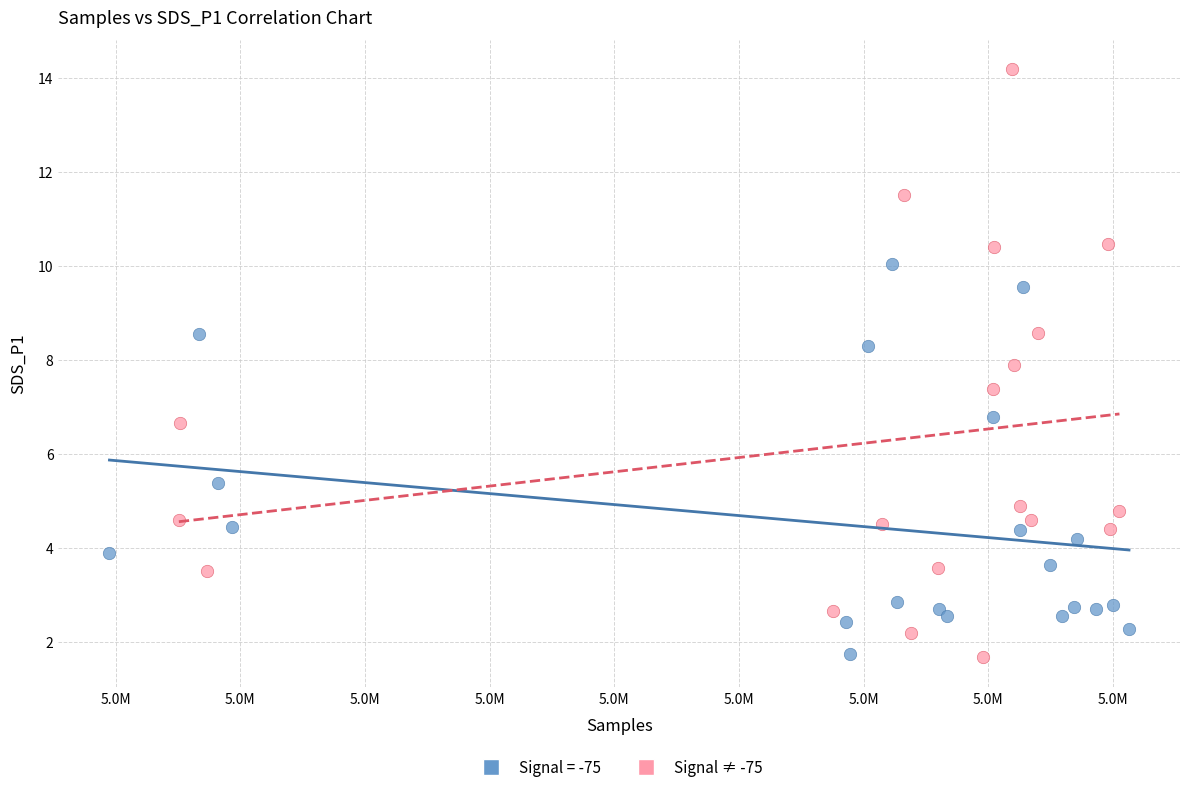

Which series contains the highest Y value?

Signal ≠ -75